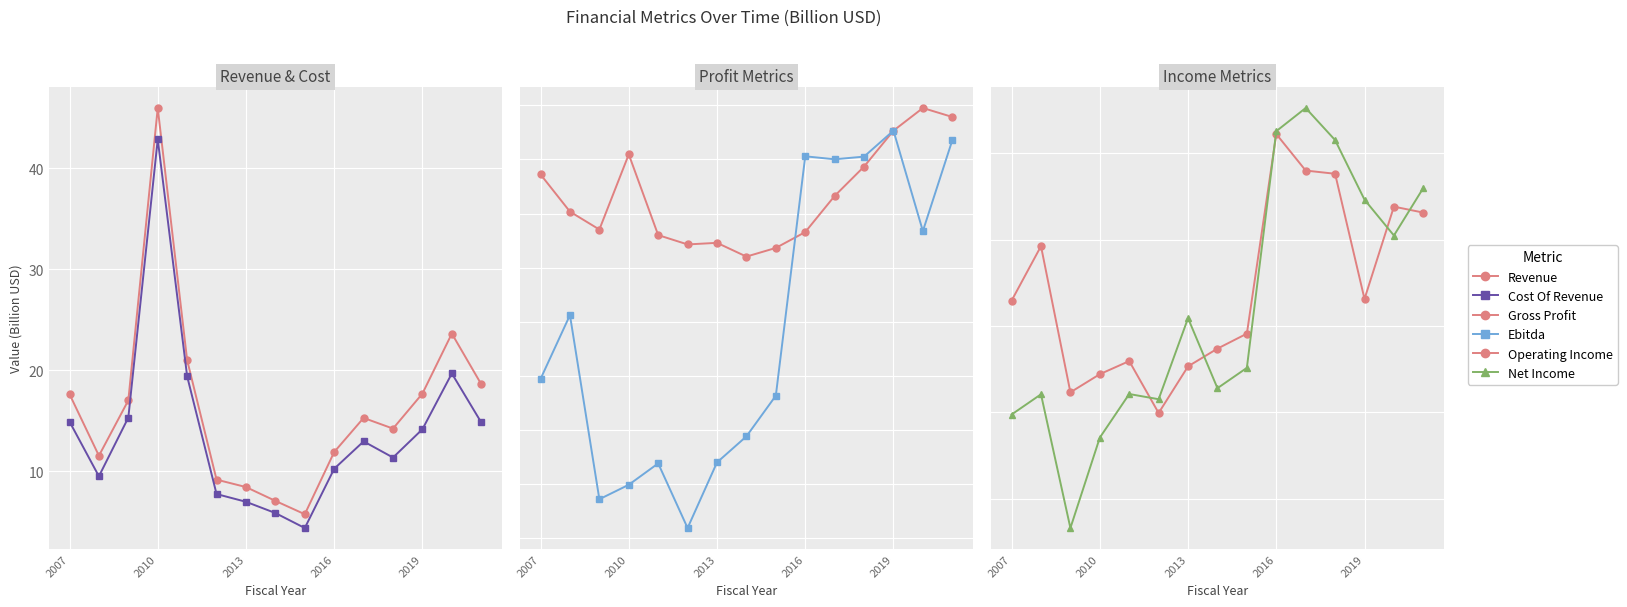

What is the difference between the maximum and minimum values in the Operating Income series?

6.5